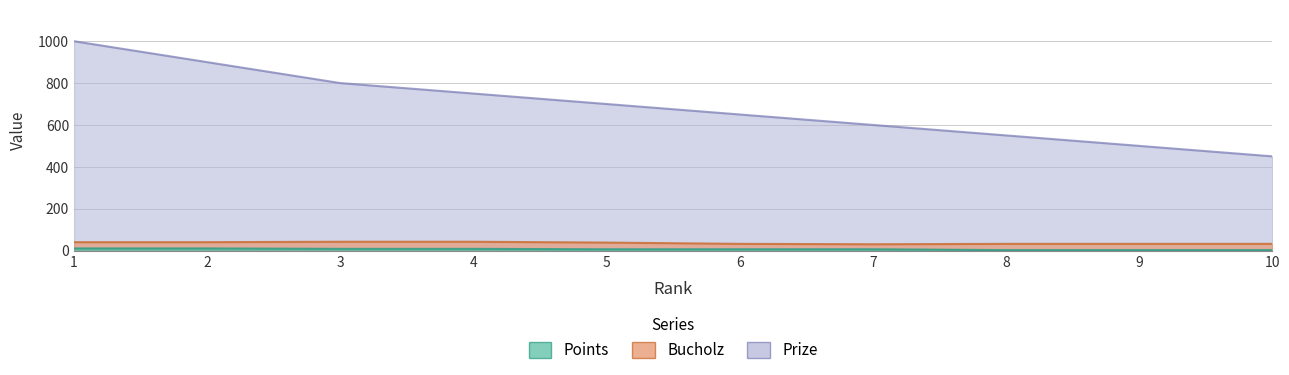

Which series has the largest total across all categories?

Prize